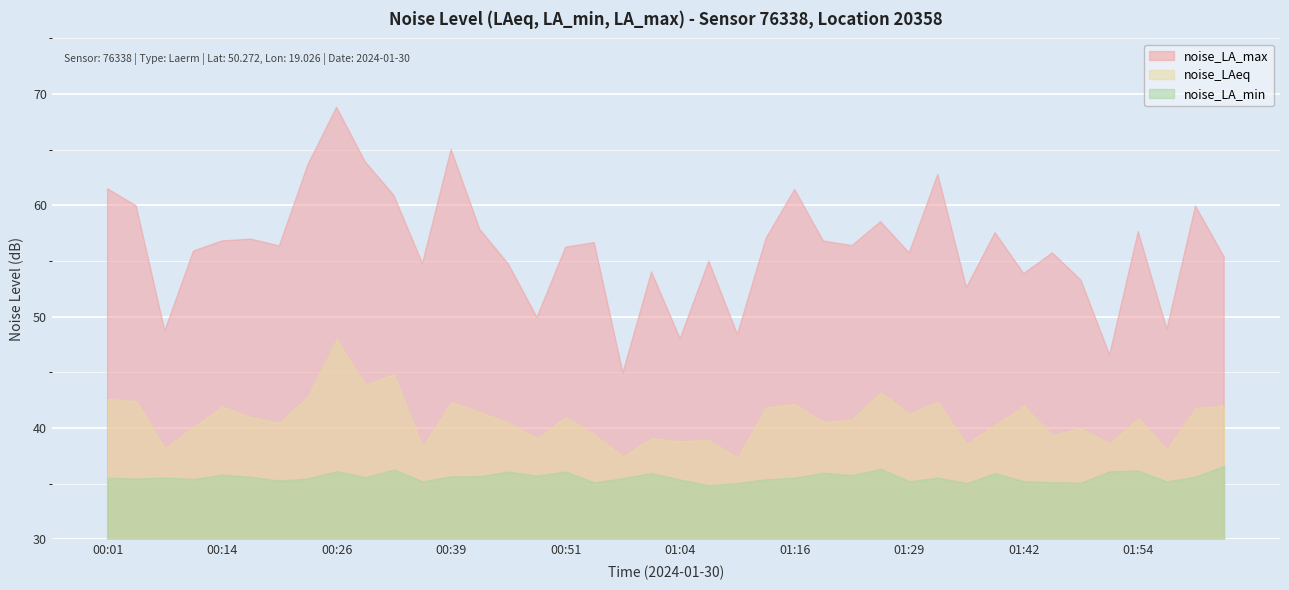

Reading right to left, transcribe all the data shown in this chart.

noise_LA_max: 55.4	59.9	48.9	57.6	46.6	53.3	55.7	53.9	57.5	52.6	62.8	55.7	58.5	56.4	56.8	61.4	57.0	48.4	55.0	48.0	54.0	45.0	56.7	56.2	49.9	54.7	57.9	65.0	54.8	60.9	63.9	68.8	63.7	56.4	57.0	56.8	55.9	48.7	60.0	61.5
noise_LAeq: 42.0	41.8	38.1	40.9	38.6	40.0	39.4	42.0	40.3	38.6	42.4	41.3	43.2	40.8	40.5	42.1	41.9	37.3	39.0	38.8	39.1	37.4	39.4	41.0	39.1	40.5	41.4	42.3	38.3	44.8	43.9	48.0	42.9	40.5	41.0	41.9	40.1	38.2	42.4	42.6
noise_LA_min: 36.6	35.6	35.2	36.2	36.1	35.1	35.1	35.2	35.9	35.0	35.5	35.2	36.3	35.8	36.0	35.5	35.4	35.0	34.9	35.4	36.0	35.5	35.1	36.1	35.7	36.1	35.7	35.6	35.2	36.3	35.6	36.1	35.5	35.3	35.6	35.8	35.4	35.5	35.5	35.5